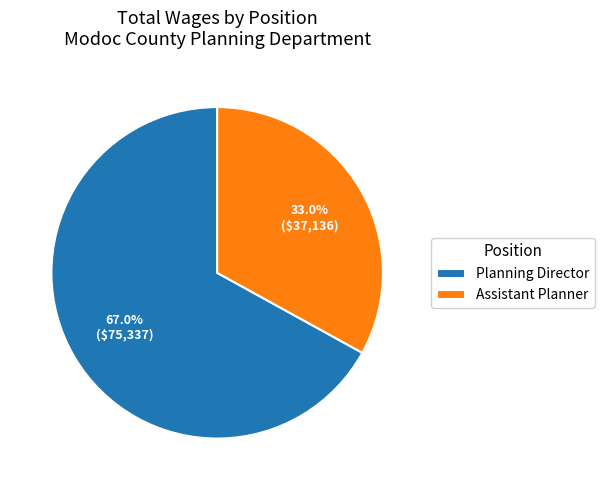

To the nearest percent, what is the difference between the largest and smallest slice percentages?

34%